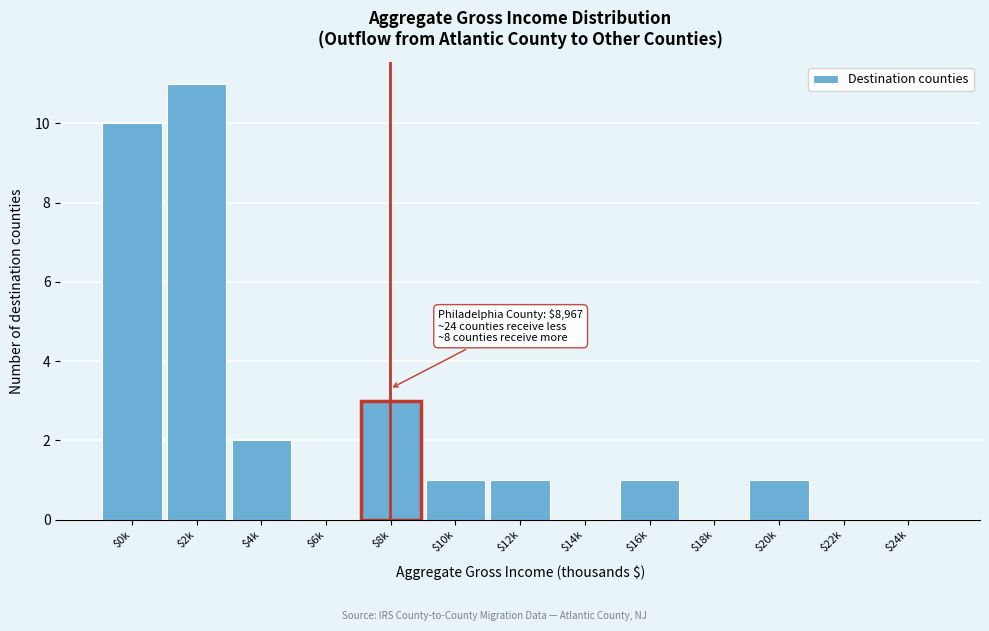

Which category has the highest value across all series?

$2k